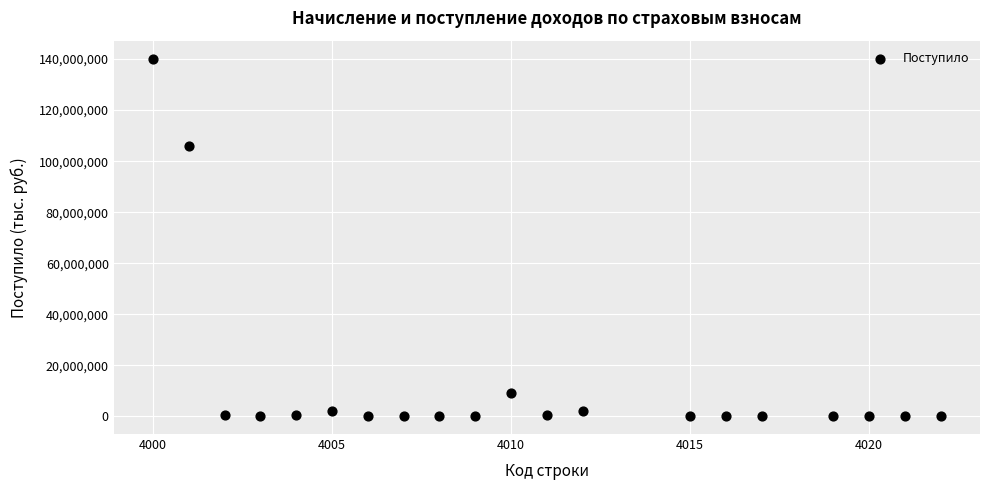

What Y value in the scatter plot is closest to 70115977?

105876615